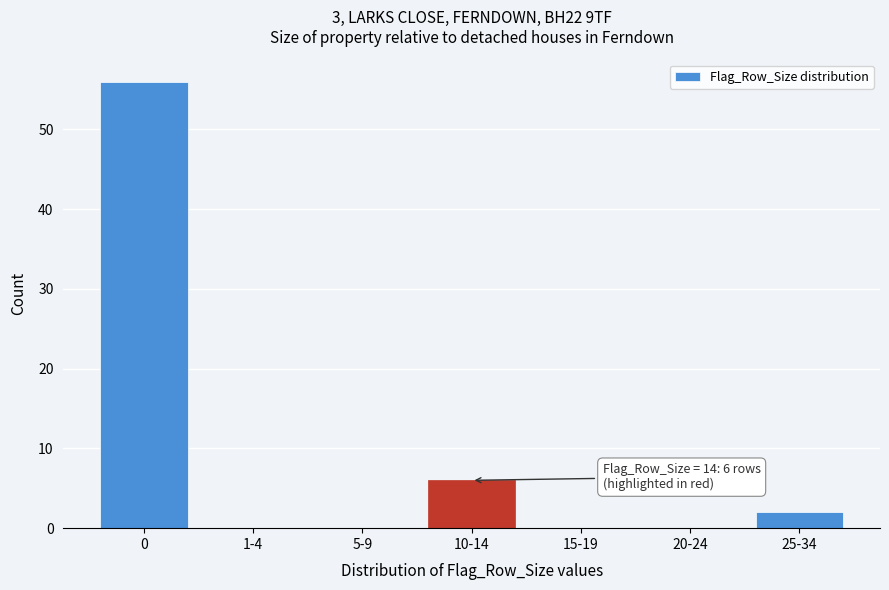

Reading left to right, extract all data points from this chart.

0=56	1-4=0	5-9=0	10-14=6	15-19=0	20-24=0	25-34=2